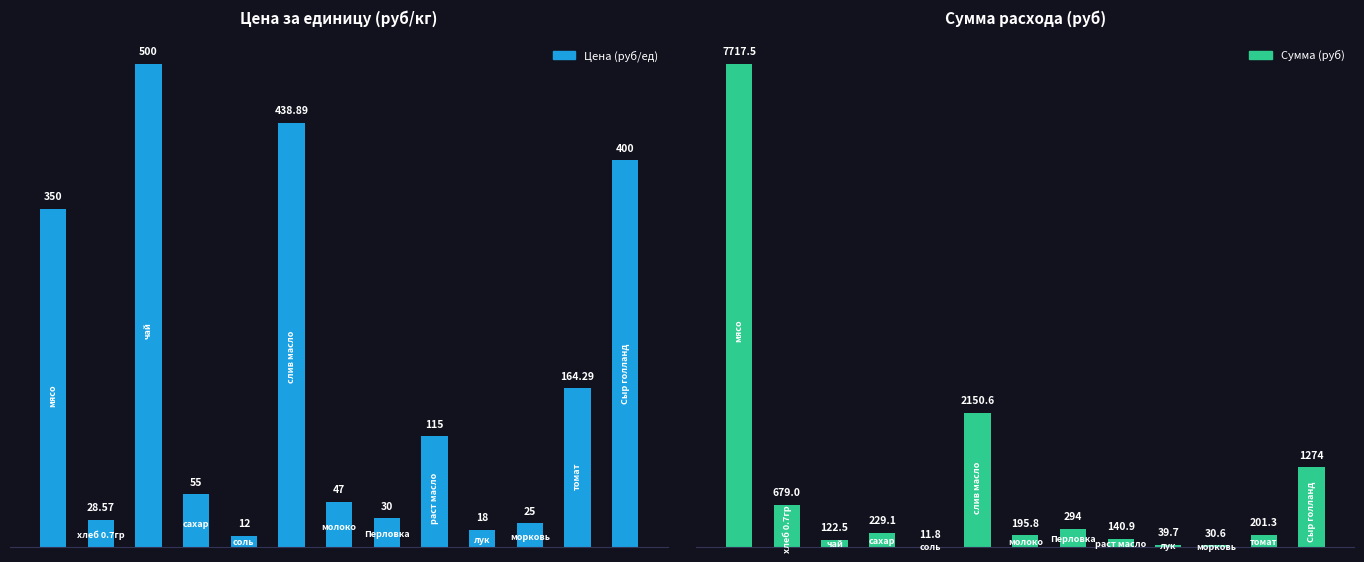

How many series are shown in this chart?

2